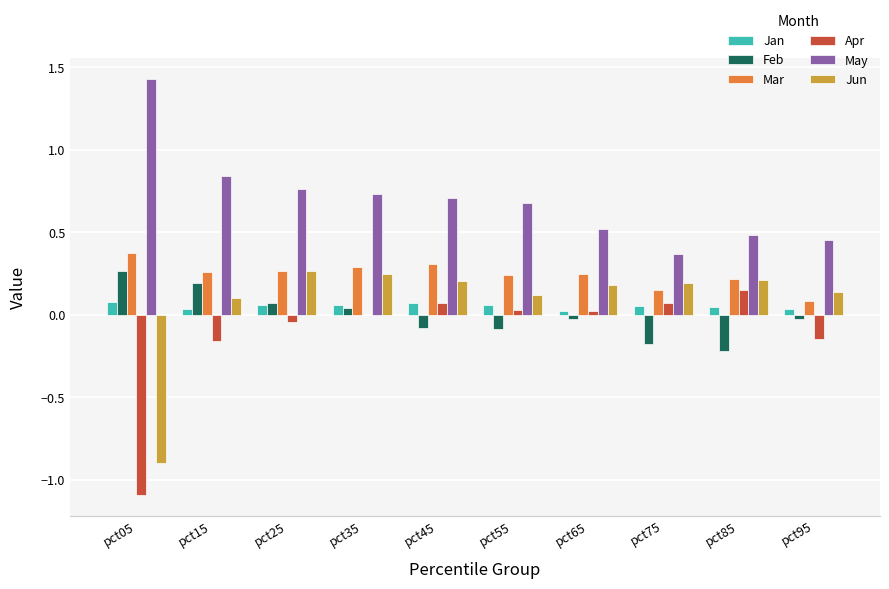

Which series has the largest total across all categories?

May